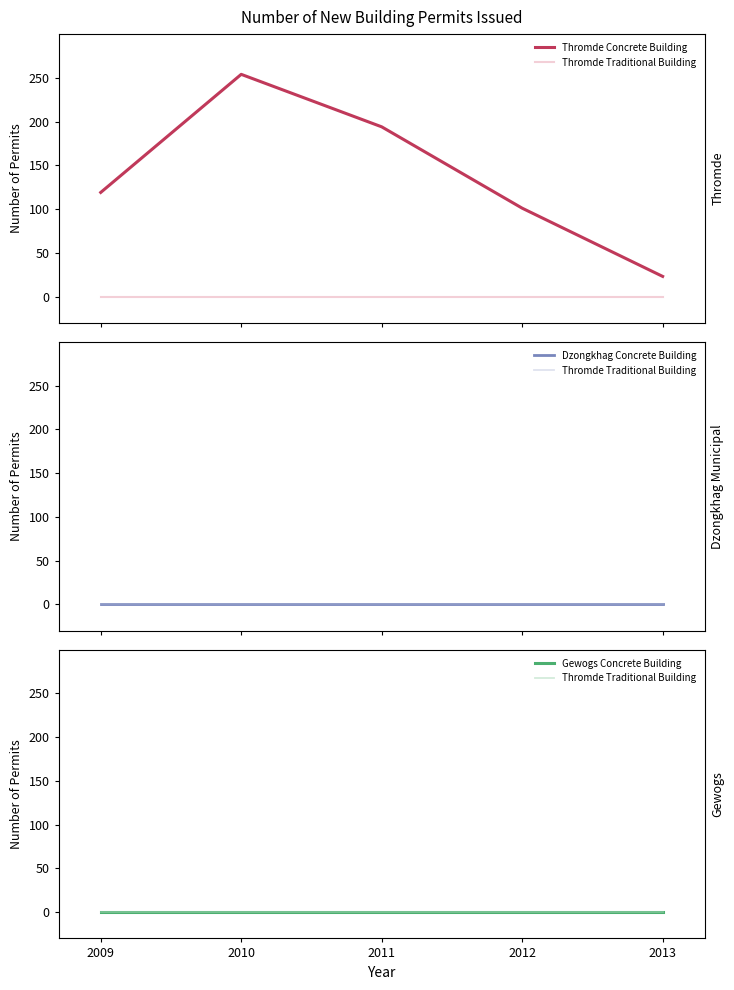

True or false: Thromde Concrete Building and Dzongkhag Concrete Building cross at least once.

False